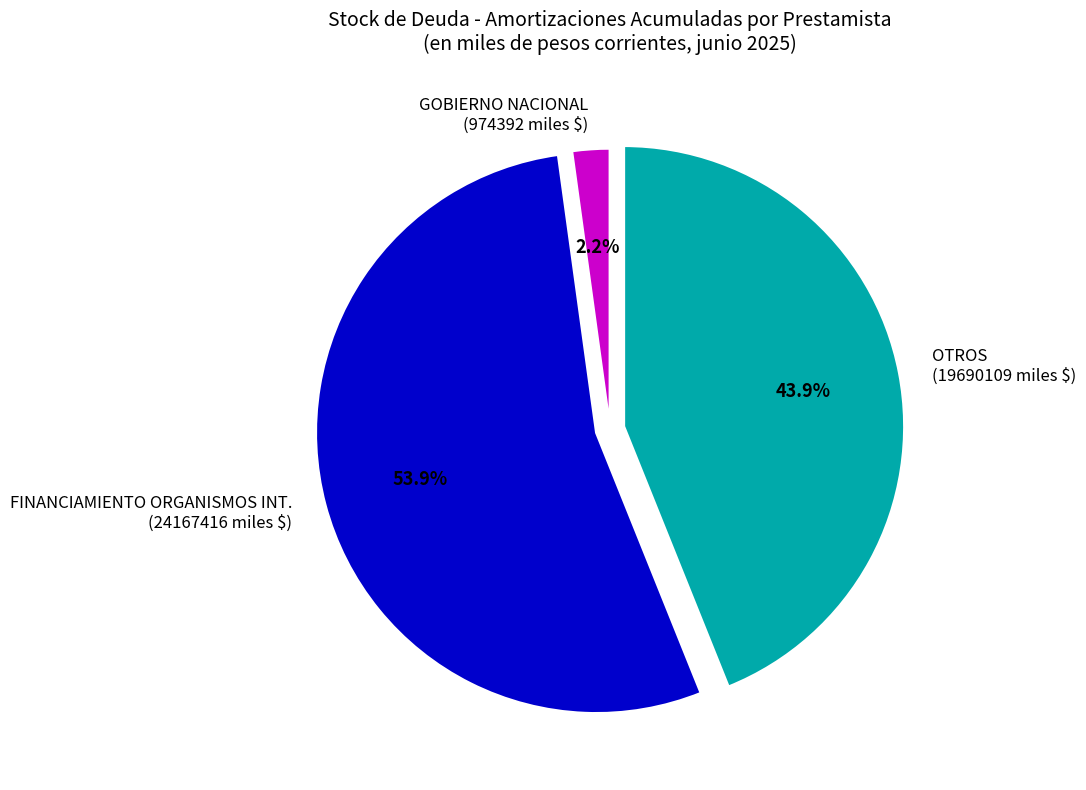

Which category has the biggest portion of the pie?

FINANCIAMIENTO ORGANISMOS INT. (24167416 miles $)